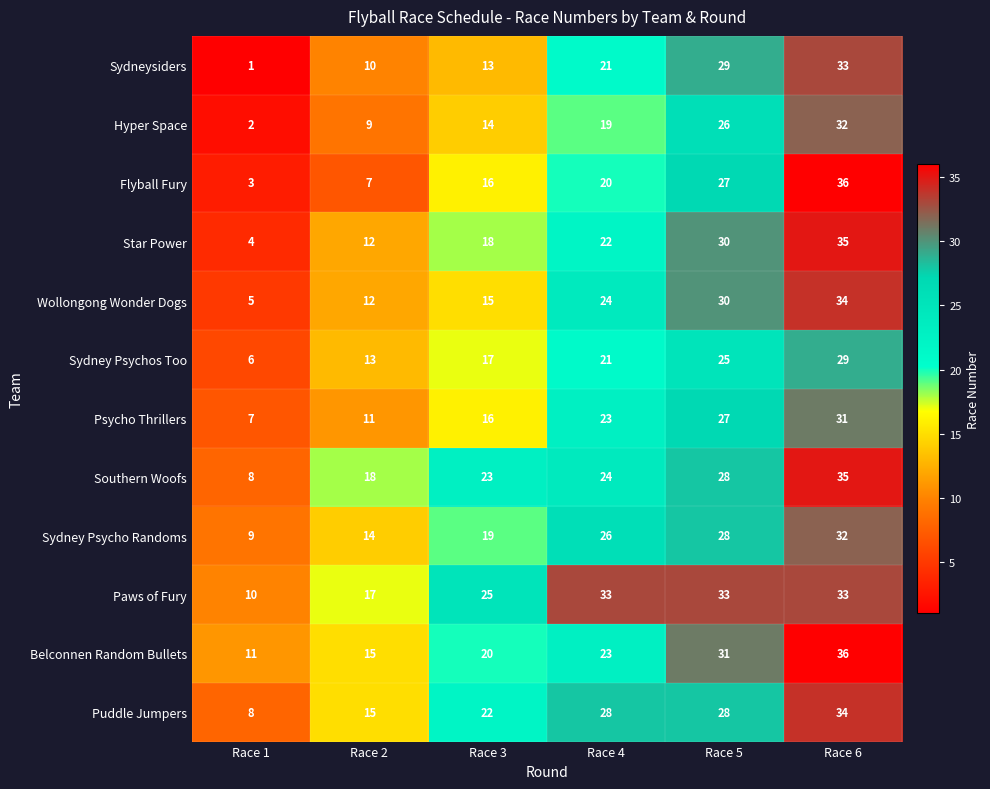

Which category has the highest value in the Sydney Psycho Randoms series?

Race 6